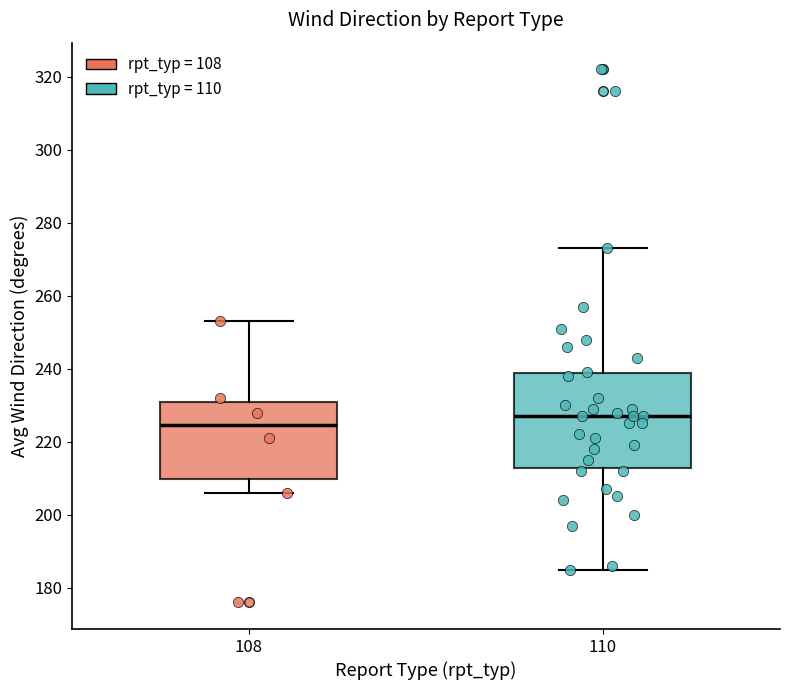

Comparing the boxes themselves (not the whiskers), which one is the tallest?

110